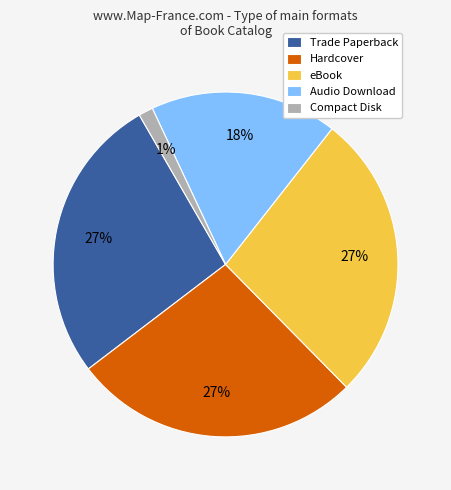

Approximately how many times larger is the value at Trade Paperback compared to Hardcover?

1.0